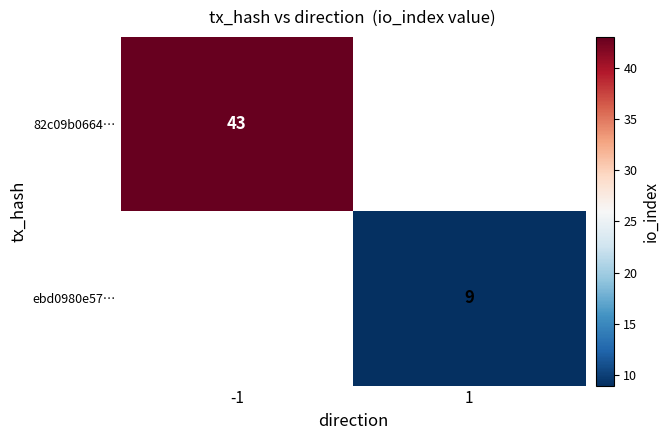

The ebd0980e57… series shows 3 at 1. True or false?

False